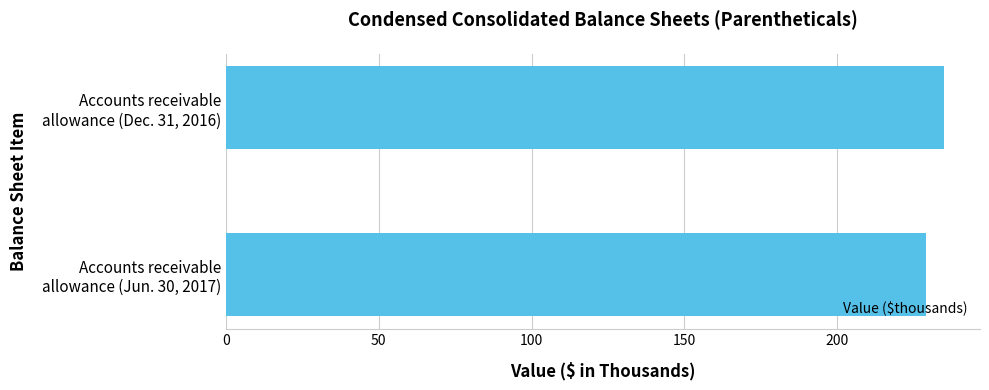

What is the minimum value shown in the chart?

229